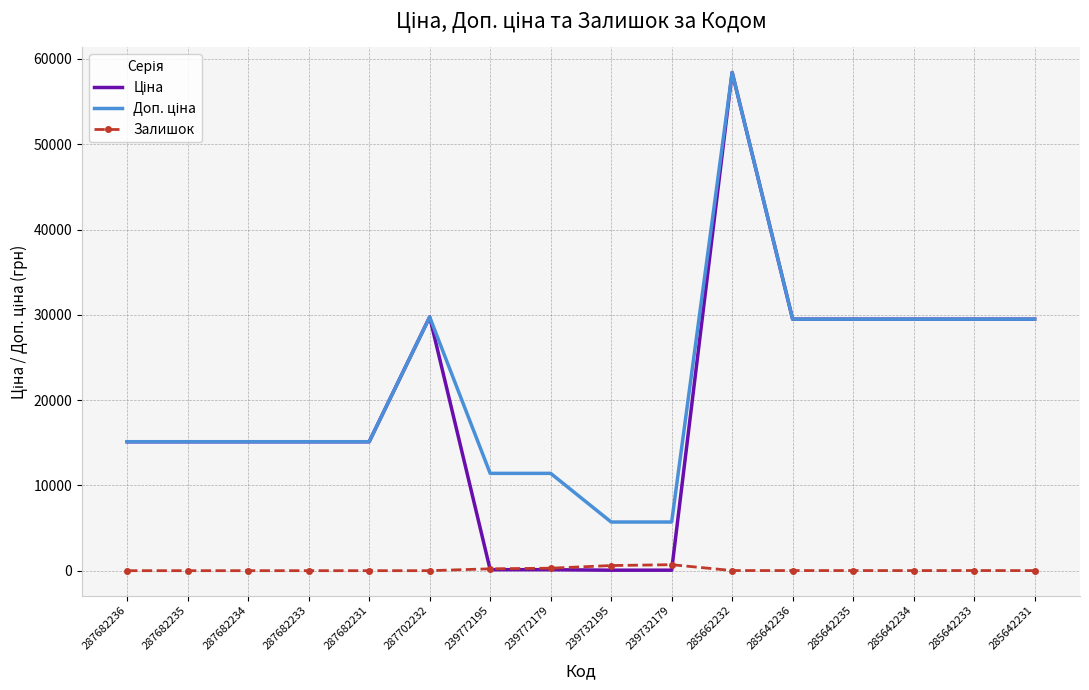

Count the number of categories in the chart.

16